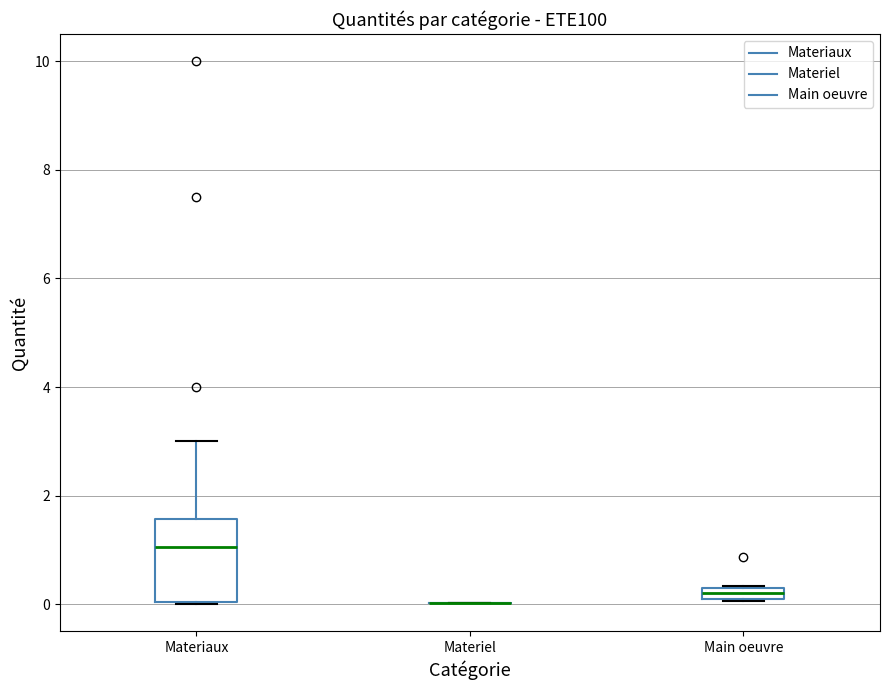

Where does the median line of the box for Materiaux sit on the y-axis? The values are not printed on the chart, so give them approximately, as read against the axis.

1.0